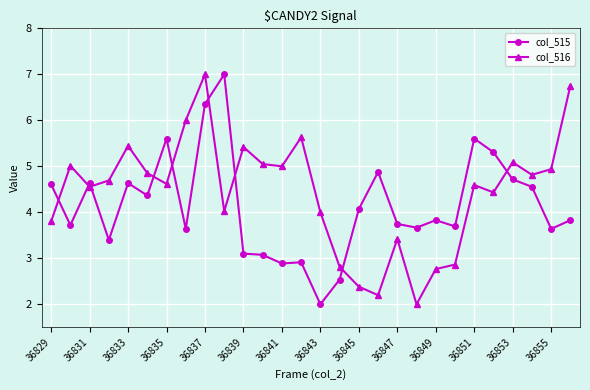

Reading left to right, transcribe all the data shown in this chart.

col_515: 4.6	3.7	4.6	3.4	4.6	4.4	5.6	3.6	6.4	7.0	3.1	3.1	2.9	2.9	2.0	2.5	4.1	4.9	3.7	3.7	3.8	3.7	5.6	5.3	4.7	4.6	3.6	3.8
col_516: 3.8	5.0	4.6	4.7	5.4	4.9	4.6	6.0	7.0	4.0	5.4	5.0	5.0	5.6	4.0	2.8	2.4	2.2	3.4	2.0	2.8	2.9	4.6	4.4	5.1	4.8	4.9	6.8